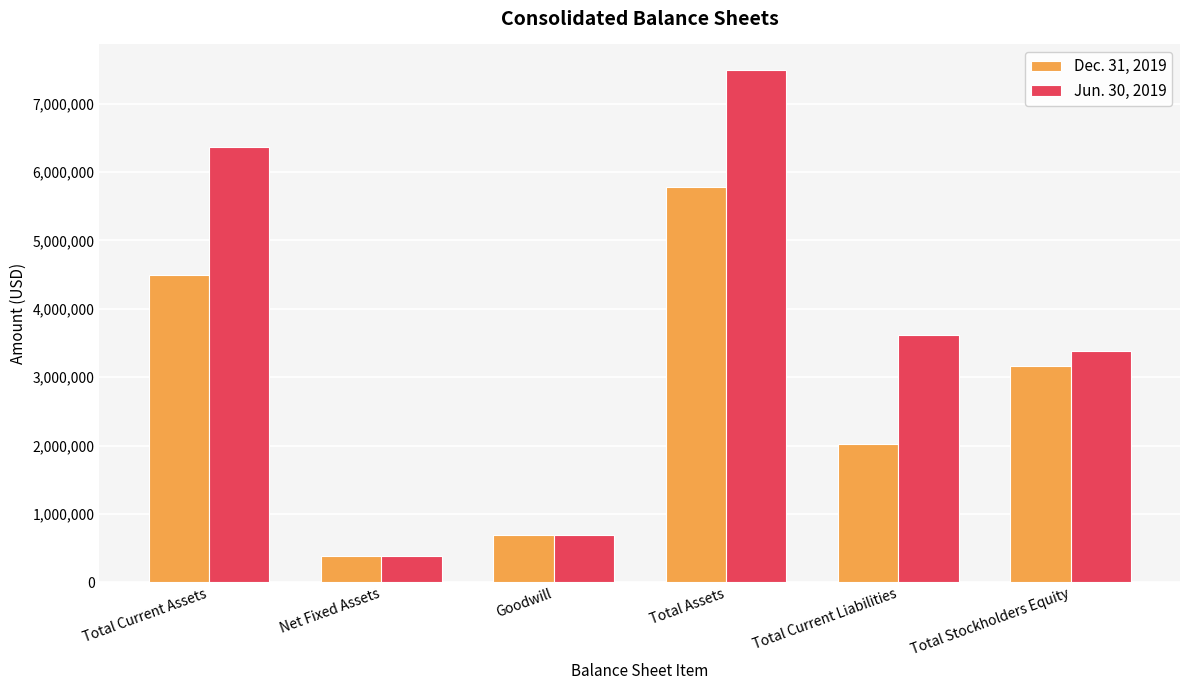

At how many categories does at least one series exceed 1518562?

4